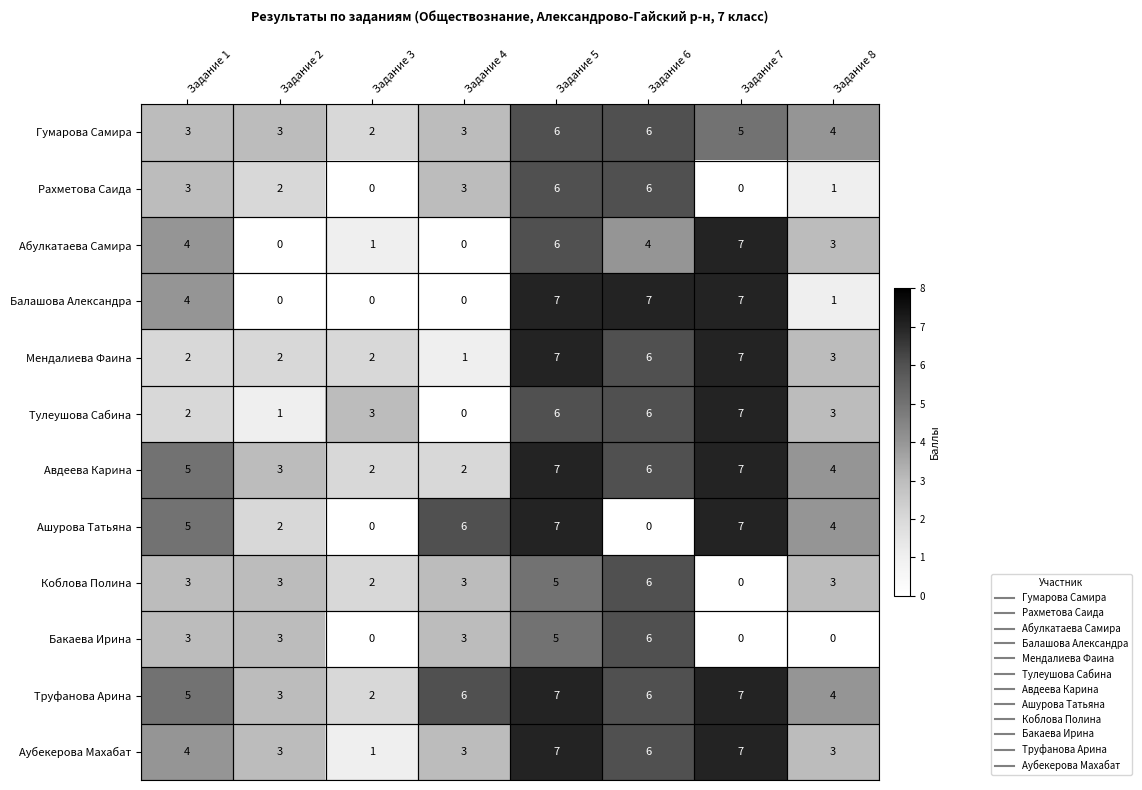

What is the difference between the highest and lowest values at Задание 6?

7